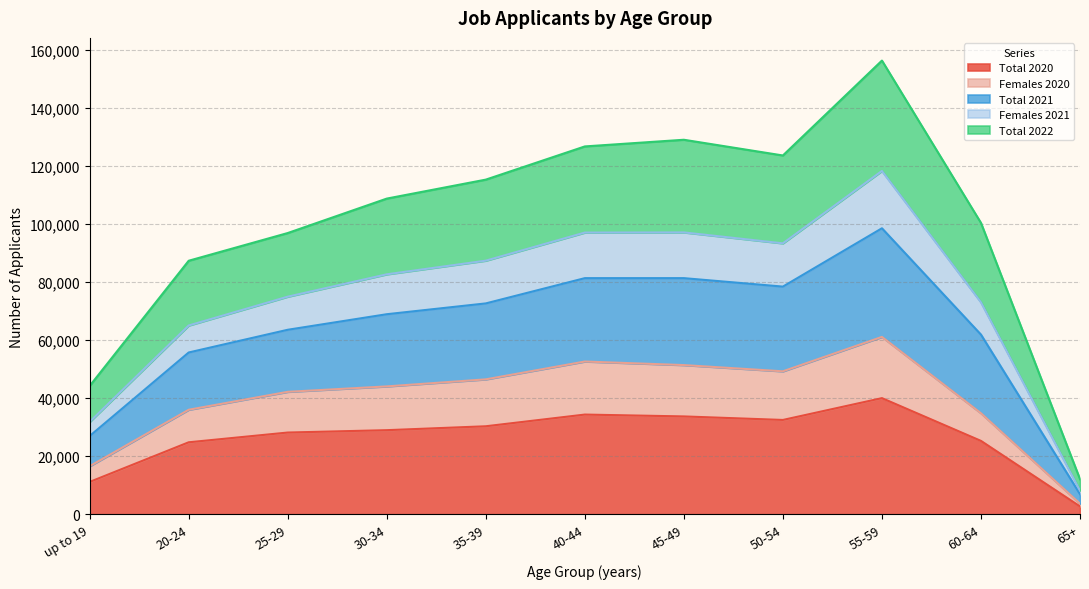

What are all the series names shown in the legend?

Total 2020, Females 2020, Total 2021, Females 2021, Total 2022